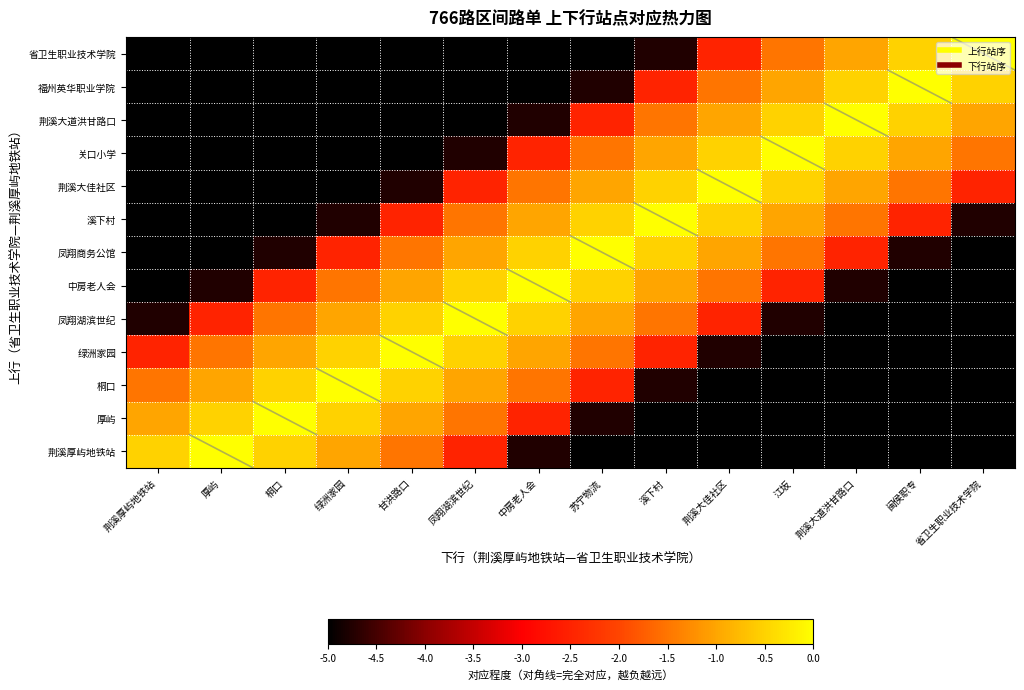

Reading right to left, transcribe all the data shown in this chart.

省卫生职业技术学院: 省卫生职业技术学院=0.0	闽侯职专=-0.5	荆溪大道洪甘路口=-1.0	江坂=-1.5	荆溪大佳社区=-2.5	溪下村=-4.8	苏宁物流=-5.0	中房老人会=-5.2	凤翔湖滨世纪=-5.5	甘洪路口=-5.8	绿洲家园=-6.0	桐口=-6.2	厚屿=-6.5	荆溪厚屿地铁站=-6.8
福州英华职业学院: 省卫生职业技术学院=-0.5	闽侯职专=0.0	荆溪大道洪甘路口=-0.5	江坂=-1.0	荆溪大佳社区=-1.5	溪下村=-2.5	苏宁物流=-4.8	中房老人会=-5.0	凤翔湖滨世纪=-5.2	甘洪路口=-5.5	绿洲家园=-5.8	桐口=-6.0	厚屿=-6.2	荆溪厚屿地铁站=-6.5
荆溪大道洪甘路口: 省卫生职业技术学院=-1.0	闽侯职专=-0.5	荆溪大道洪甘路口=0.0	江坂=-0.5	荆溪大佳社区=-1.0	溪下村=-1.5	苏宁物流=-2.5	中房老人会=-4.8	凤翔湖滨世纪=-5.0	甘洪路口=-5.2	绿洲家园=-5.5	桐口=-5.8	厚屿=-6.0	荆溪厚屿地铁站=-6.2
关口小学: 省卫生职业技术学院=-1.5	闽侯职专=-1.0	荆溪大道洪甘路口=-0.5	江坂=0.0	荆溪大佳社区=-0.5	溪下村=-1.0	苏宁物流=-1.5	中房老人会=-2.5	凤翔湖滨世纪=-4.8	甘洪路口=-5.0	绿洲家园=-5.2	桐口=-5.5	厚屿=-5.8	荆溪厚屿地铁站=-6.0
荆溪大佳社区: 省卫生职业技术学院=-2.5	闽侯职专=-1.5	荆溪大道洪甘路口=-1.0	江坂=-0.5	荆溪大佳社区=0.0	溪下村=-0.5	苏宁物流=-1.0	中房老人会=-1.5	凤翔湖滨世纪=-2.5	甘洪路口=-4.8	绿洲家园=-5.0	桐口=-5.2	厚屿=-5.5	荆溪厚屿地铁站=-5.8
溪下村: 省卫生职业技术学院=-4.8	闽侯职专=-2.5	荆溪大道洪甘路口=-1.5	江坂=-1.0	荆溪大佳社区=-0.5	溪下村=0.0	苏宁物流=-0.5	中房老人会=-1.0	凤翔湖滨世纪=-1.5	甘洪路口=-2.5	绿洲家园=-4.8	桐口=-5.0	厚屿=-5.2	荆溪厚屿地铁站=-5.5
凤翔商务公馆: 省卫生职业技术学院=-5.0	闽侯职专=-4.8	荆溪大道洪甘路口=-2.5	江坂=-1.5	荆溪大佳社区=-1.0	溪下村=-0.5	苏宁物流=0.0	中房老人会=-0.5	凤翔湖滨世纪=-1.0	甘洪路口=-1.5	绿洲家园=-2.5	桐口=-4.8	厚屿=-5.0	荆溪厚屿地铁站=-5.2
中房老人会: 省卫生职业技术学院=-5.2	闽侯职专=-5.0	荆溪大道洪甘路口=-4.8	江坂=-2.5	荆溪大佳社区=-1.5	溪下村=-1.0	苏宁物流=-0.5	中房老人会=0.0	凤翔湖滨世纪=-0.5	甘洪路口=-1.0	绿洲家园=-1.5	桐口=-2.5	厚屿=-4.8	荆溪厚屿地铁站=-5.0
凤翔湖滨世纪: 省卫生职业技术学院=-5.5	闽侯职专=-5.2	荆溪大道洪甘路口=-5.0	江坂=-4.8	荆溪大佳社区=-2.5	溪下村=-1.5	苏宁物流=-1.0	中房老人会=-0.5	凤翔湖滨世纪=0.0	甘洪路口=-0.5	绿洲家园=-1.0	桐口=-1.5	厚屿=-2.5	荆溪厚屿地铁站=-4.8
绿洲家园: 省卫生职业技术学院=-5.8	闽侯职专=-5.5	荆溪大道洪甘路口=-5.2	江坂=-5.0	荆溪大佳社区=-4.8	溪下村=-2.5	苏宁物流=-1.5	中房老人会=-1.0	凤翔湖滨世纪=-0.5	甘洪路口=0.0	绿洲家园=-0.5	桐口=-1.0	厚屿=-1.5	荆溪厚屿地铁站=-2.5
桐口: 省卫生职业技术学院=-6.0	闽侯职专=-5.8	荆溪大道洪甘路口=-5.5	江坂=-5.2	荆溪大佳社区=-5.0	溪下村=-4.8	苏宁物流=-2.5	中房老人会=-1.5	凤翔湖滨世纪=-1.0	甘洪路口=-0.5	绿洲家园=0.0	桐口=-0.5	厚屿=-1.0	荆溪厚屿地铁站=-1.5
厚屿: 省卫生职业技术学院=-6.2	闽侯职专=-6.0	荆溪大道洪甘路口=-5.8	江坂=-5.5	荆溪大佳社区=-5.2	溪下村=-5.0	苏宁物流=-4.8	中房老人会=-2.5	凤翔湖滨世纪=-1.5	甘洪路口=-1.0	绿洲家园=-0.5	桐口=0.0	厚屿=-0.5	荆溪厚屿地铁站=-1.0
荆溪厚屿地铁站: 省卫生职业技术学院=-6.5	闽侯职专=-6.2	荆溪大道洪甘路口=-6.0	江坂=-5.8	荆溪大佳社区=-5.5	溪下村=-5.2	苏宁物流=-5.0	中房老人会=-4.8	凤翔湖滨世纪=-2.5	甘洪路口=-1.5	绿洲家园=-1.0	桐口=-0.5	厚屿=0.0	荆溪厚屿地铁站=-0.5